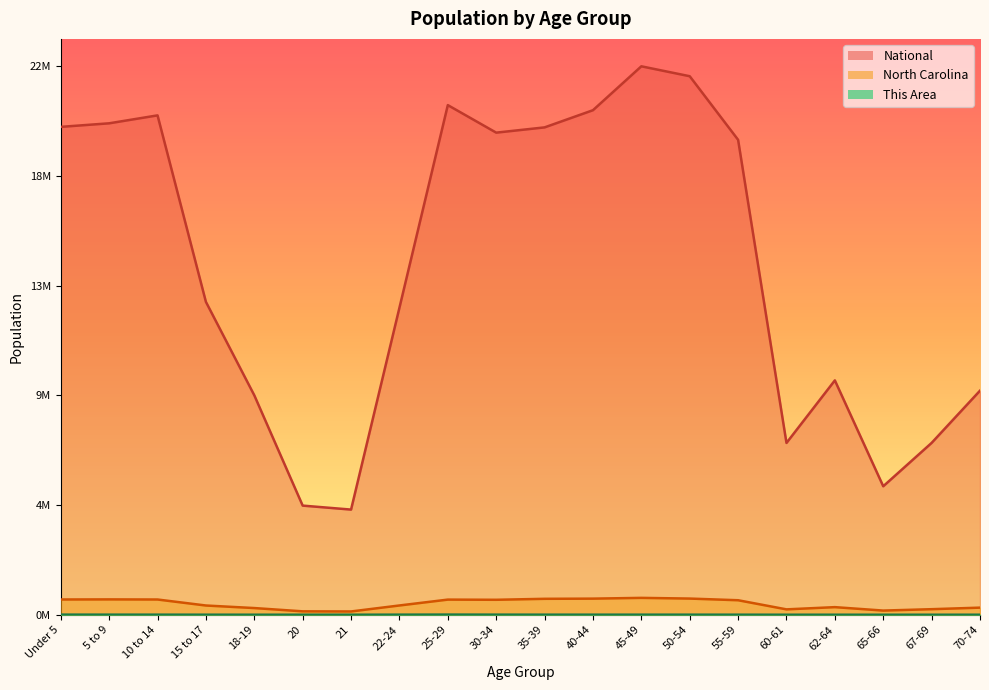

Does the chart display data point markers on the line(s)?

No